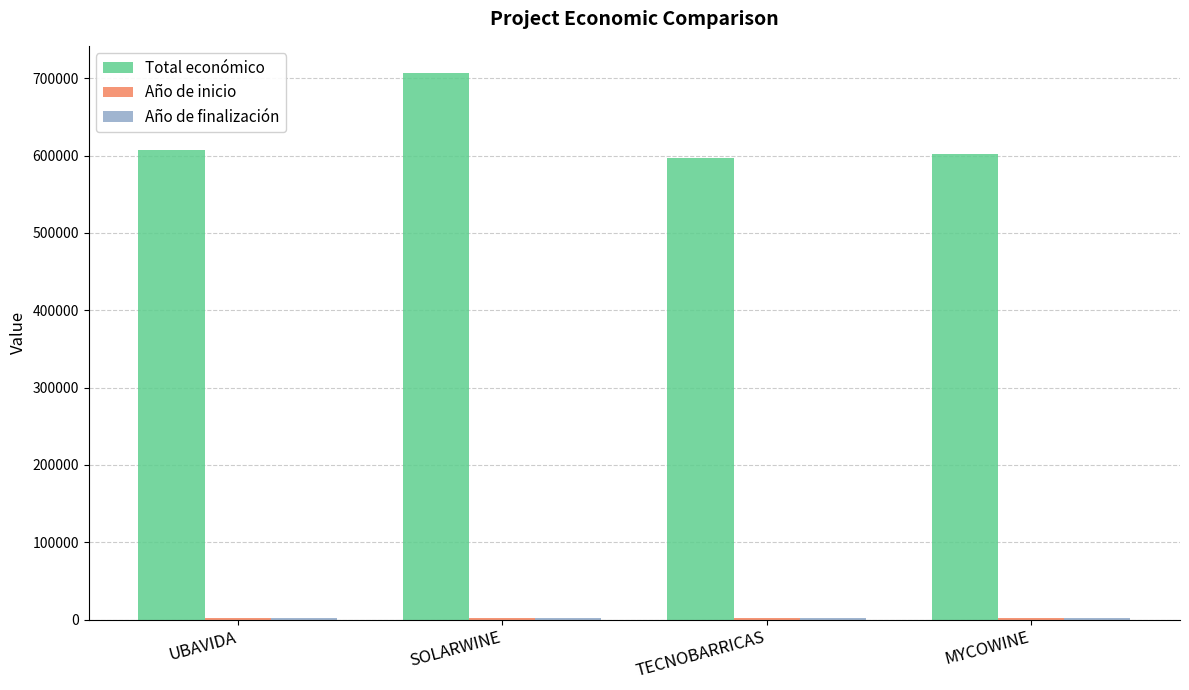

Is it true that Total económico equals 301523.3 at MYCOWINE?

False